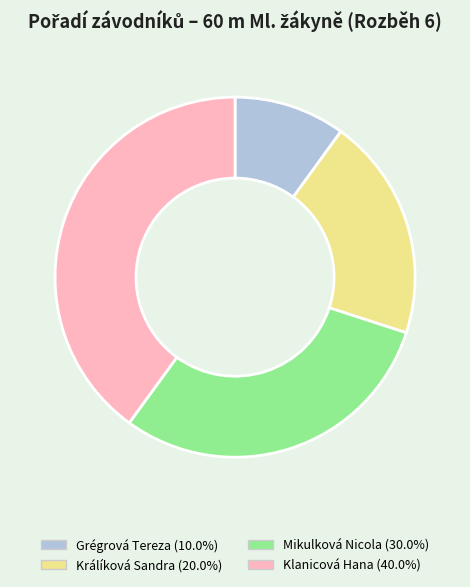

What is the smallest slice in the pie chart?

Grégrová Tereza